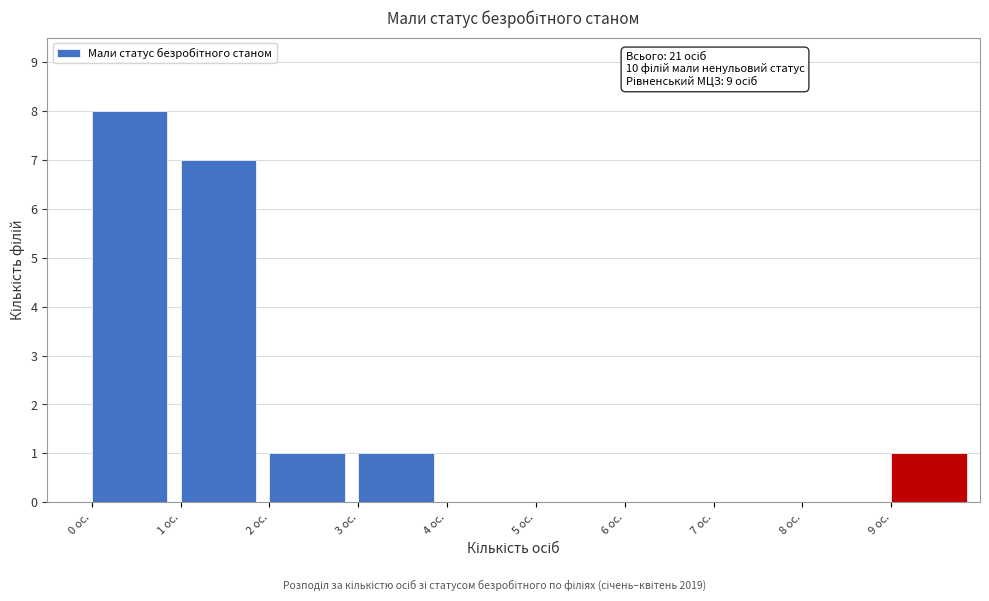

Which range on the x-axis has the tallest bar?

0 to 1